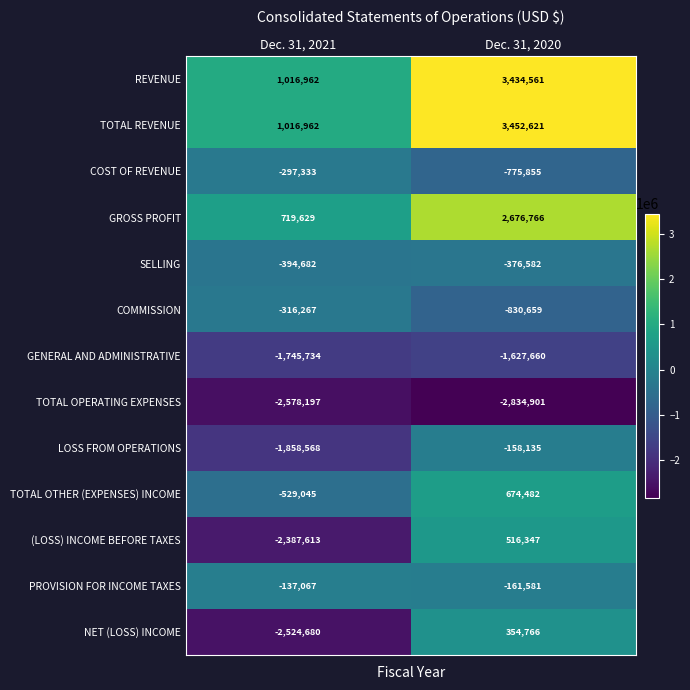

At how many categories does at least one series exceed 257025?

2